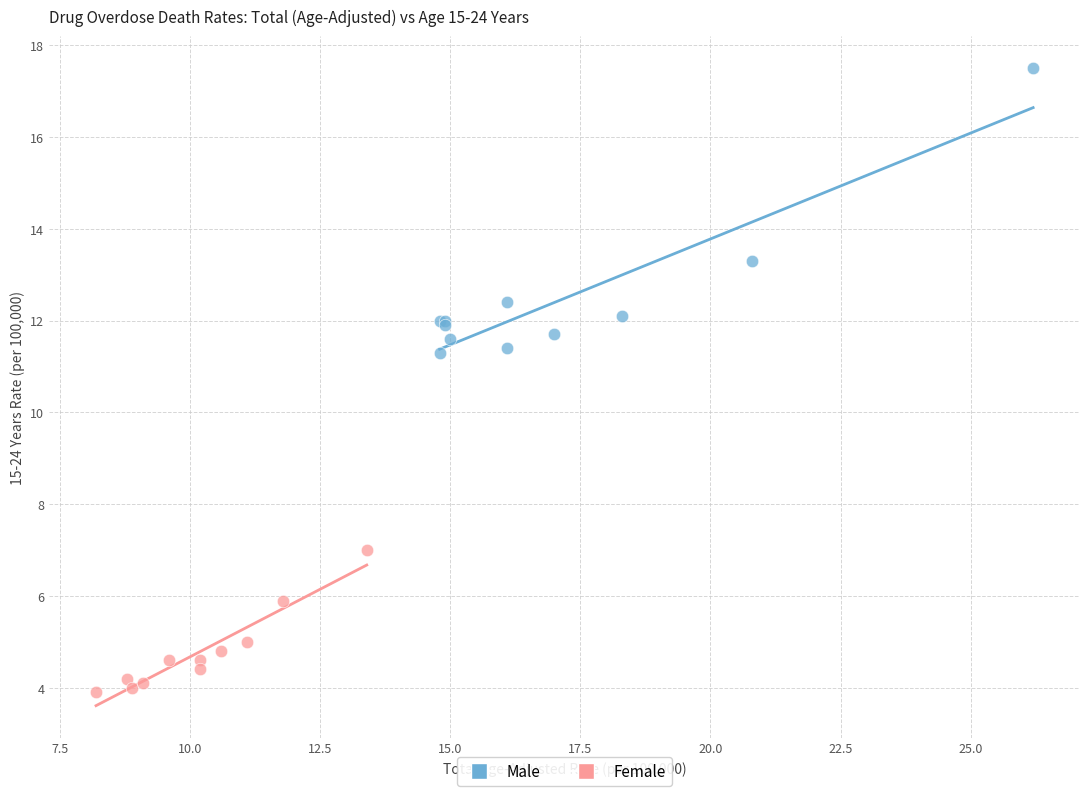

Which series reaches the minimum Y coordinate?

Female